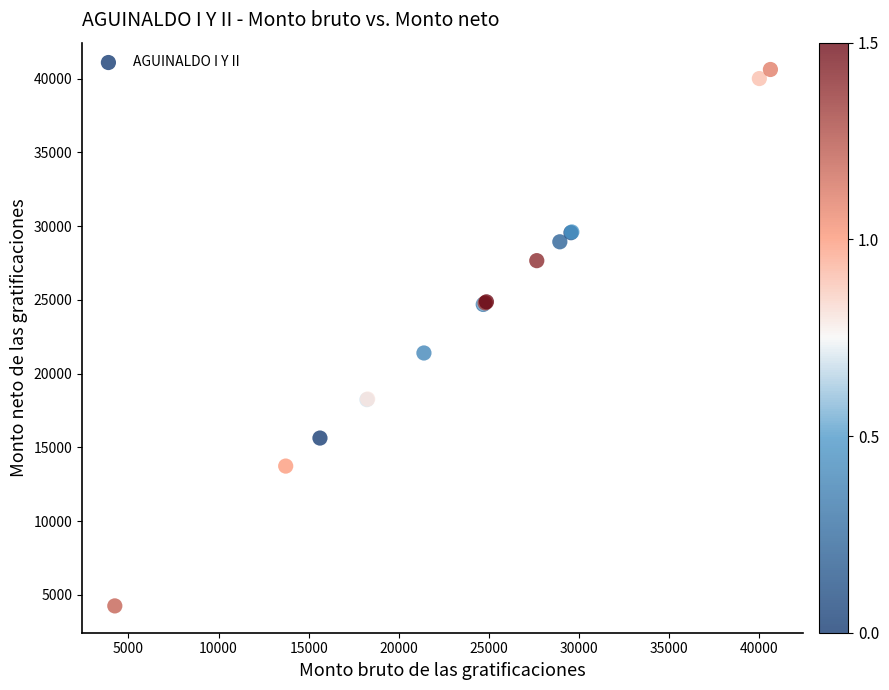

What Y value in the scatter plot is closest to 22435?

21398.4